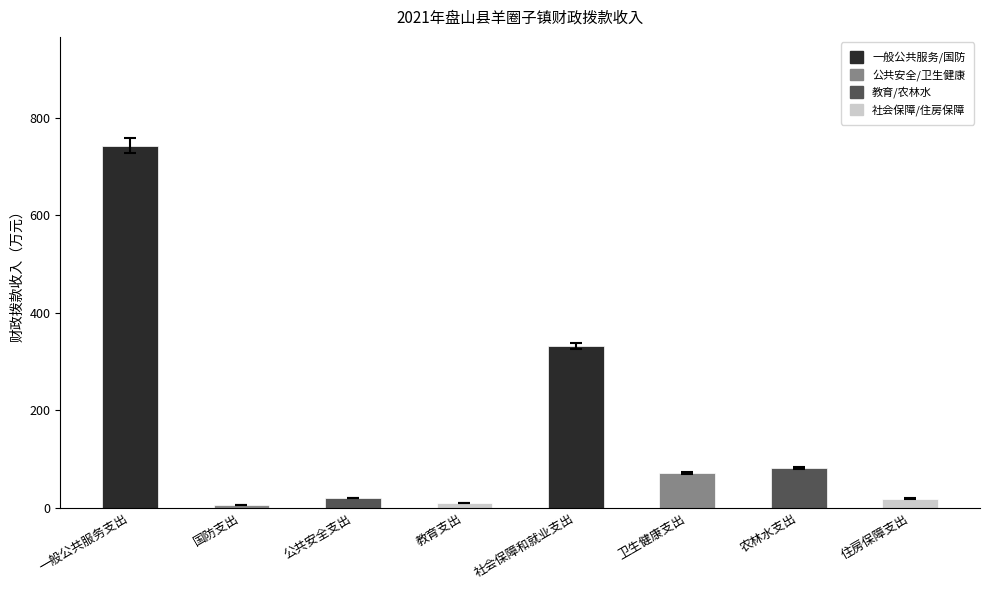

The chart shows a value of 121.1 at 卫生健康支出. True or false?

False